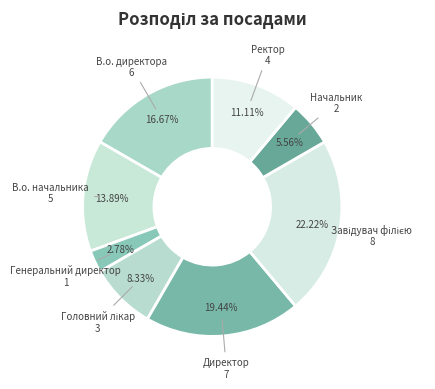

To the nearest percent, what is the difference between the largest and smallest slice percentages?

19%